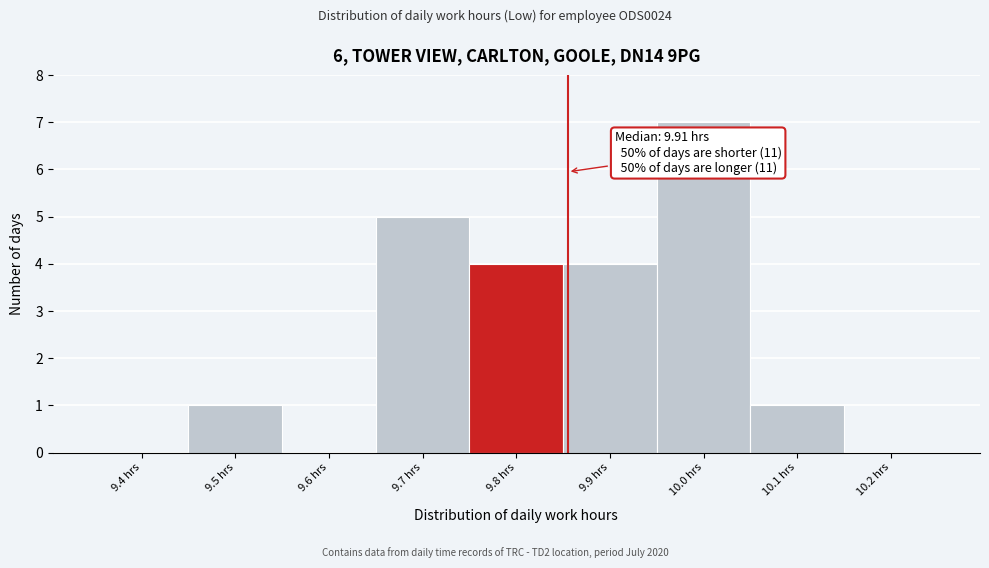

Reading right to left, list all the values displayed in this chart.

10.2 hrs=0	10.1 hrs=1	10.0 hrs=7	9.9 hrs=4	9.8 hrs=4	9.7 hrs=5	9.6 hrs=0	9.5 hrs=1	9.4 hrs=0